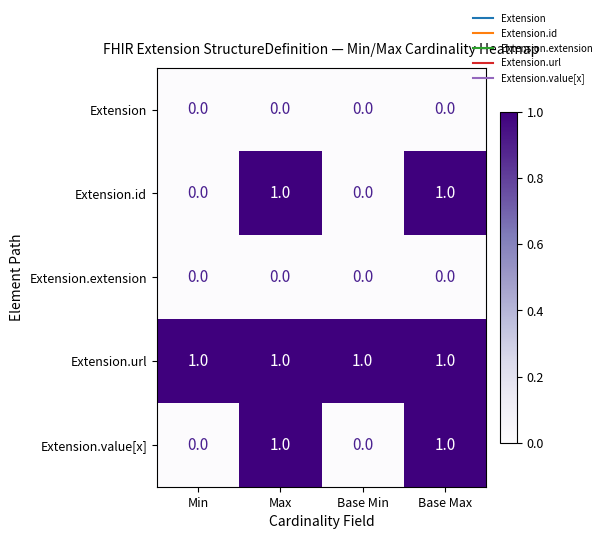

What is the total value across all series at Base Max?

3